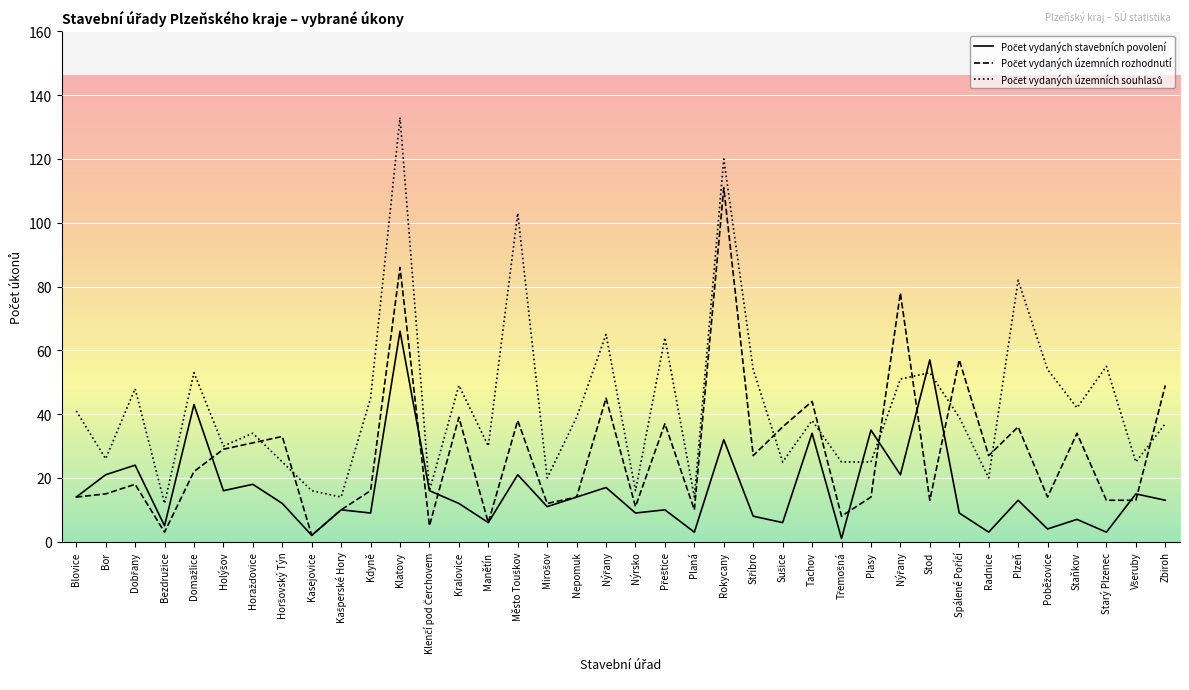

Where does the Počet vydaných územních souhlasů series first go above 39?

Blovice